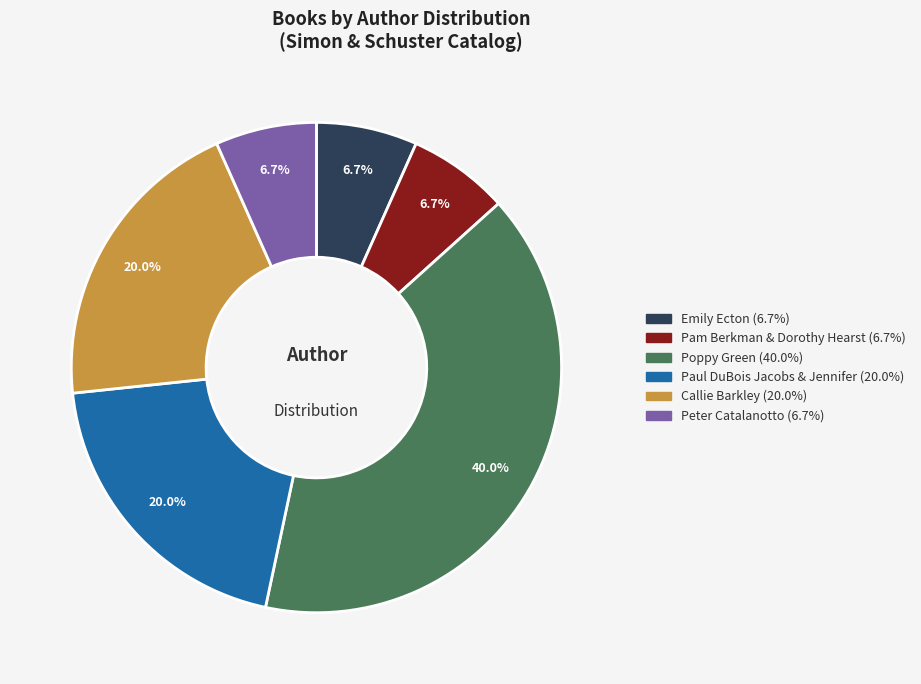

What percentage is the Pam Berkman & Dorothy Hearst slice, to the nearest percent?

7%